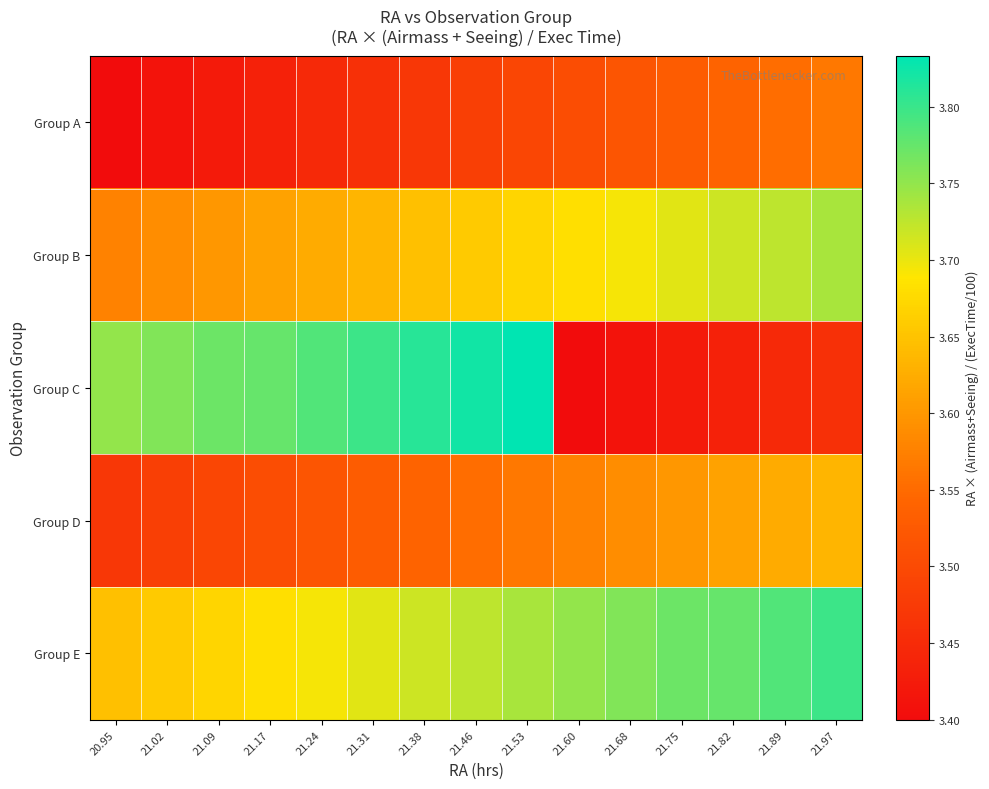

Reading right to left, extract all data points from this chart.

Group A: 21.97=3.6	21.89=3.6	21.82=3.5	21.75=3.5	21.68=3.5	21.60=3.5	21.53=3.5	21.46=3.5	21.38=3.5	21.31=3.5	21.24=3.4	21.17=3.4	21.09=3.4	21.02=3.4	20.95=3.4
Group B: 21.97=3.7	21.89=3.7	21.82=3.7	21.75=3.7	21.68=3.7	21.60=3.7	21.53=3.7	21.46=3.7	21.38=3.6	21.31=3.6	21.24=3.6	21.17=3.6	21.09=3.6	21.02=3.6	20.95=3.6
Group C: 21.97=3.5	21.89=3.4	21.82=3.4	21.75=3.4	21.68=3.4	21.60=3.4	21.53=3.8	21.46=3.8	21.38=3.8	21.31=3.8	21.24=3.8	21.17=3.8	21.09=3.8	21.02=3.8	20.95=3.7
Group D: 21.97=3.6	21.89=3.6	21.82=3.6	21.75=3.6	21.68=3.6	21.60=3.6	21.53=3.6	21.46=3.6	21.38=3.5	21.31=3.5	21.24=3.5	21.17=3.5	21.09=3.5	21.02=3.5	20.95=3.5
Group E: 21.97=3.8	21.89=3.8	21.82=3.8	21.75=3.8	21.68=3.8	21.60=3.7	21.53=3.7	21.46=3.7	21.38=3.7	21.31=3.7	21.24=3.7	21.17=3.7	21.09=3.7	21.02=3.7	20.95=3.6